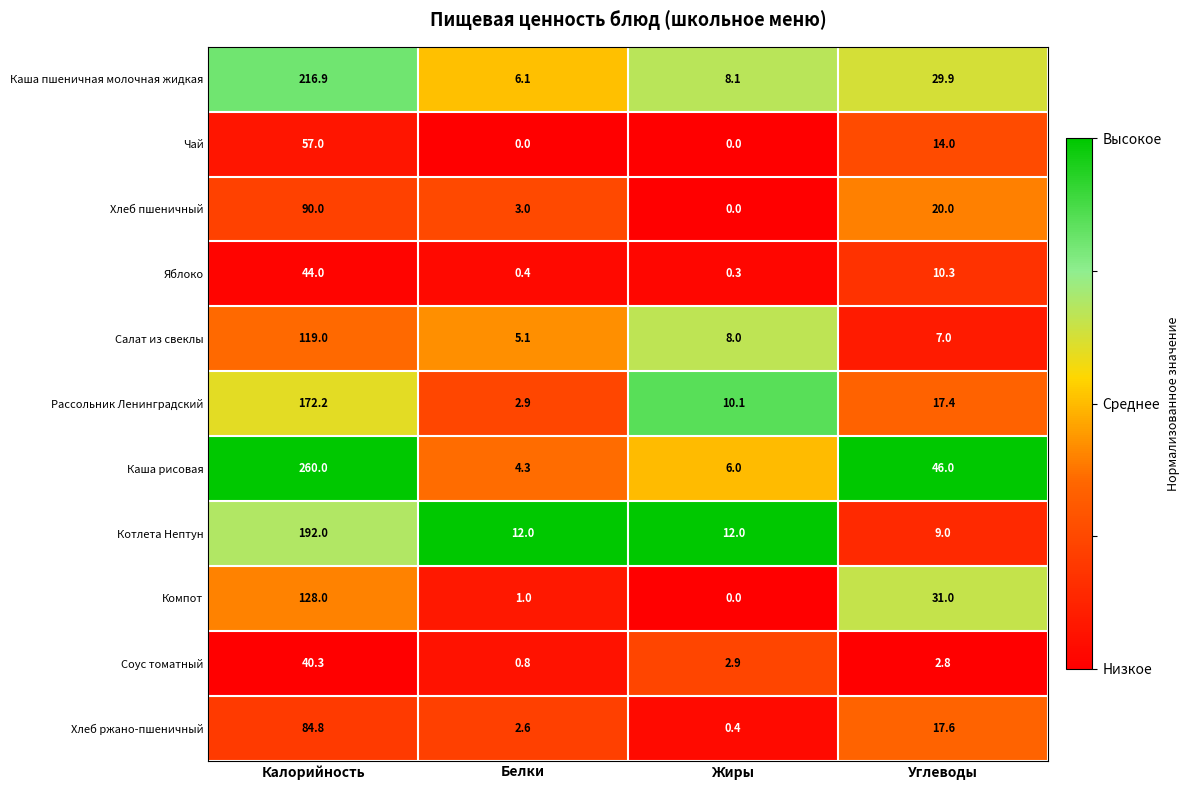

What is the sum of all Котлета Нептун values?

225.0